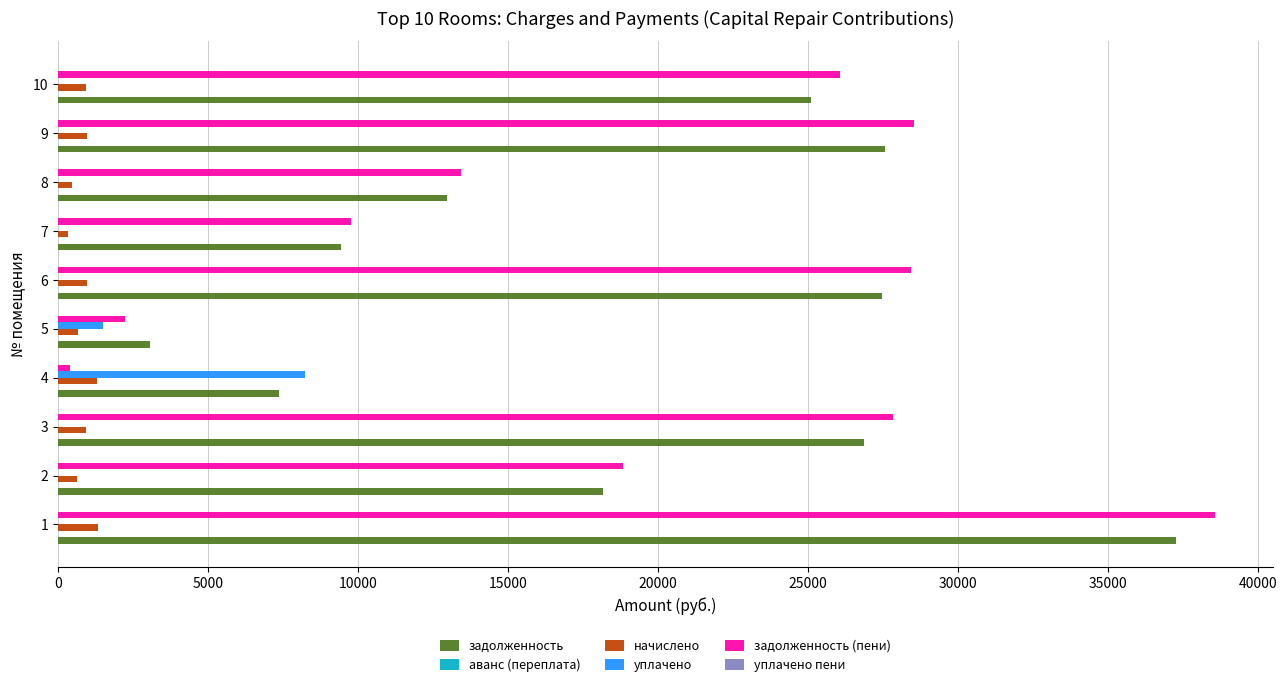

What is the total value across all series at 3?

55637.6